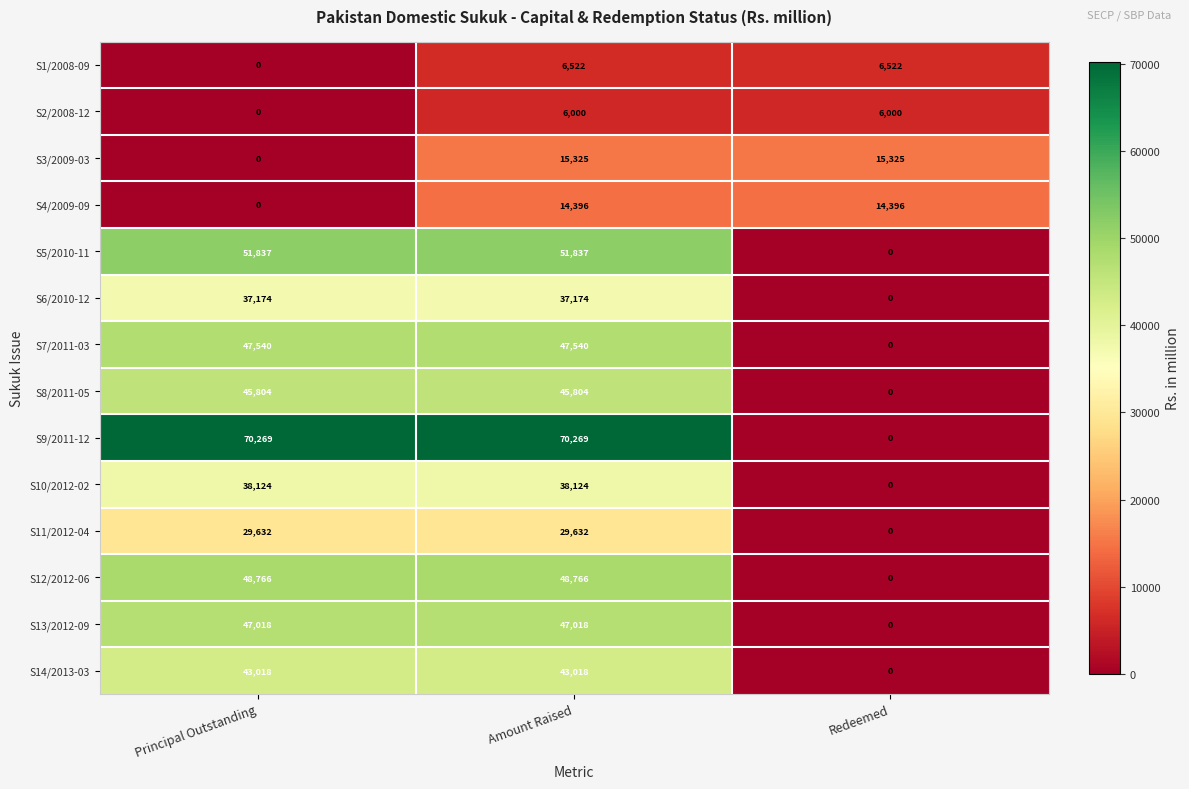

How many S11/2012-04 values are between 0 and 29632?

3